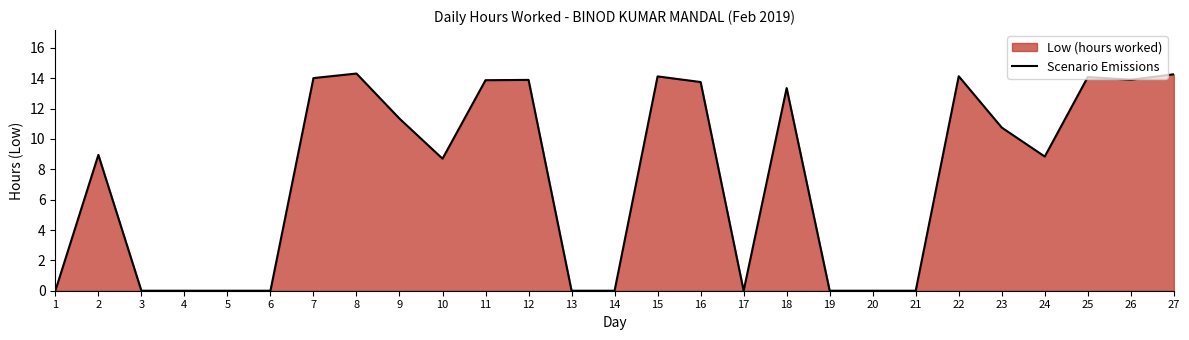

Count the number of categories in the chart.

27